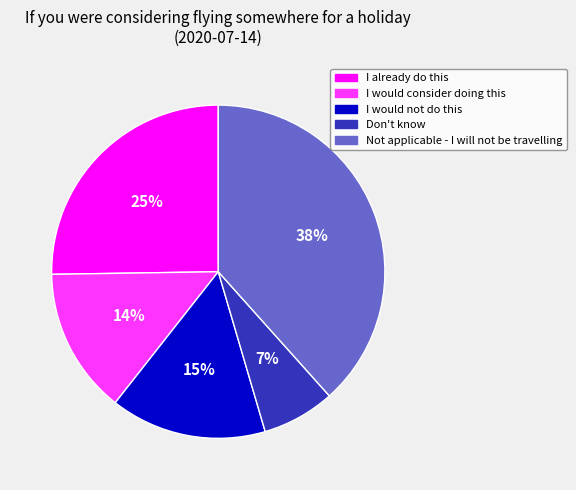

Combined, do I would not do this and I would consider doing this account for over 50%?

No